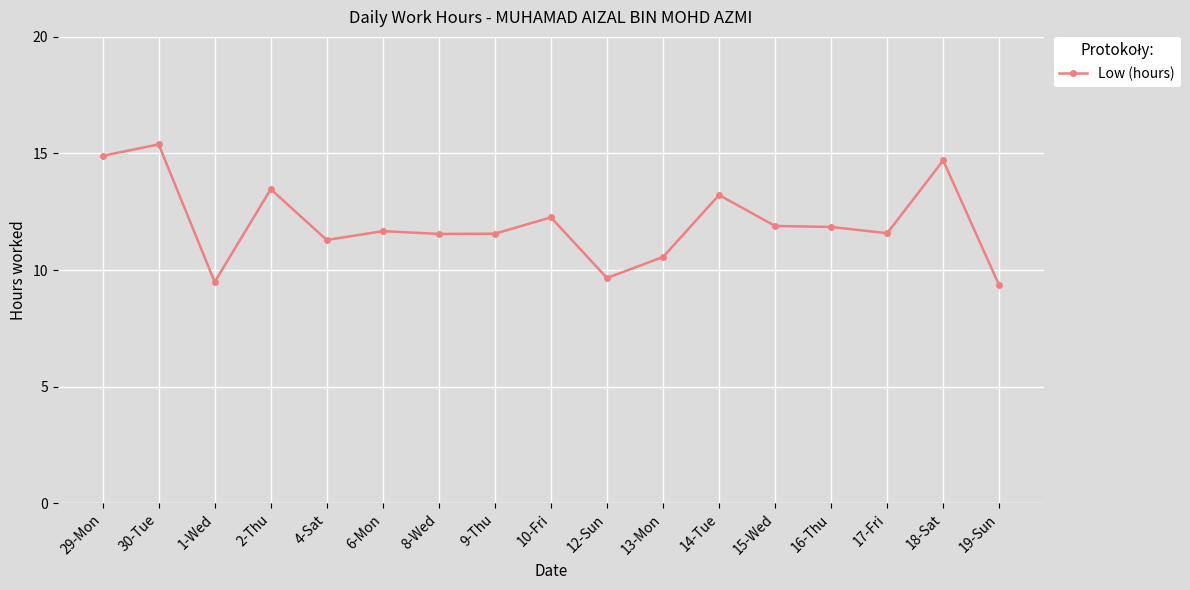

Is it true that the value at 1-Wed is 14.2?

False